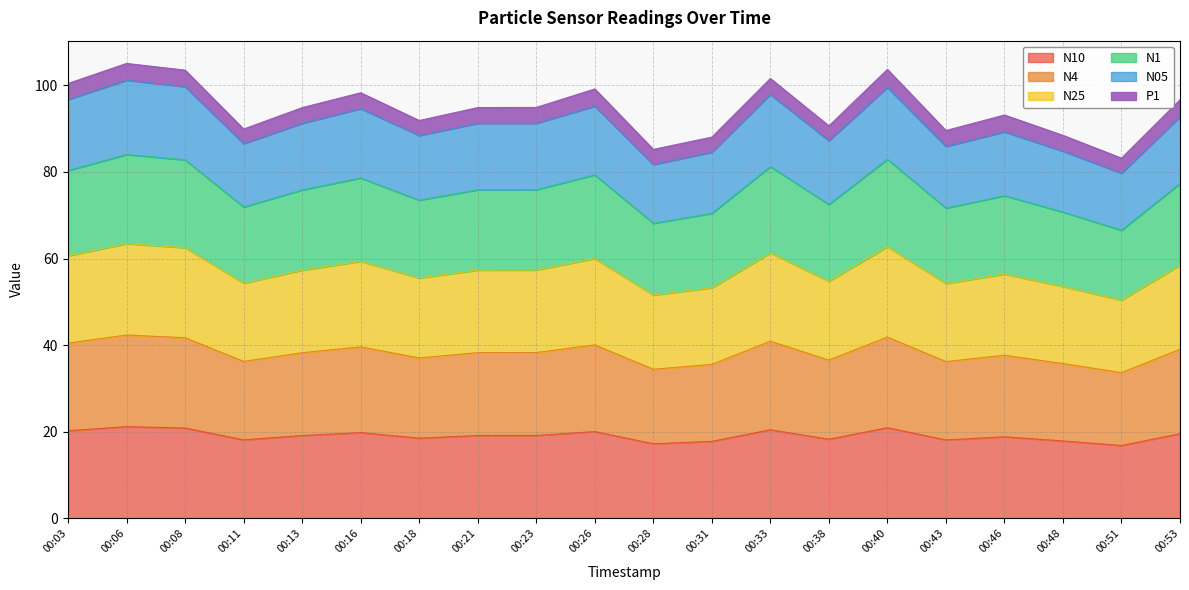

At which category is the sum across all series the highest?

00:06